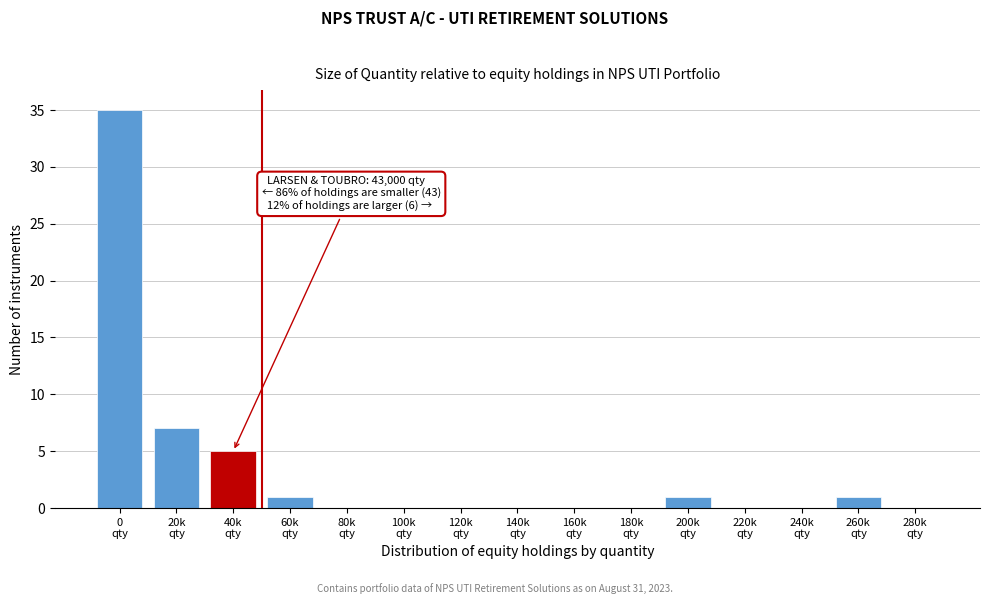

What is the greatest value displayed?

35